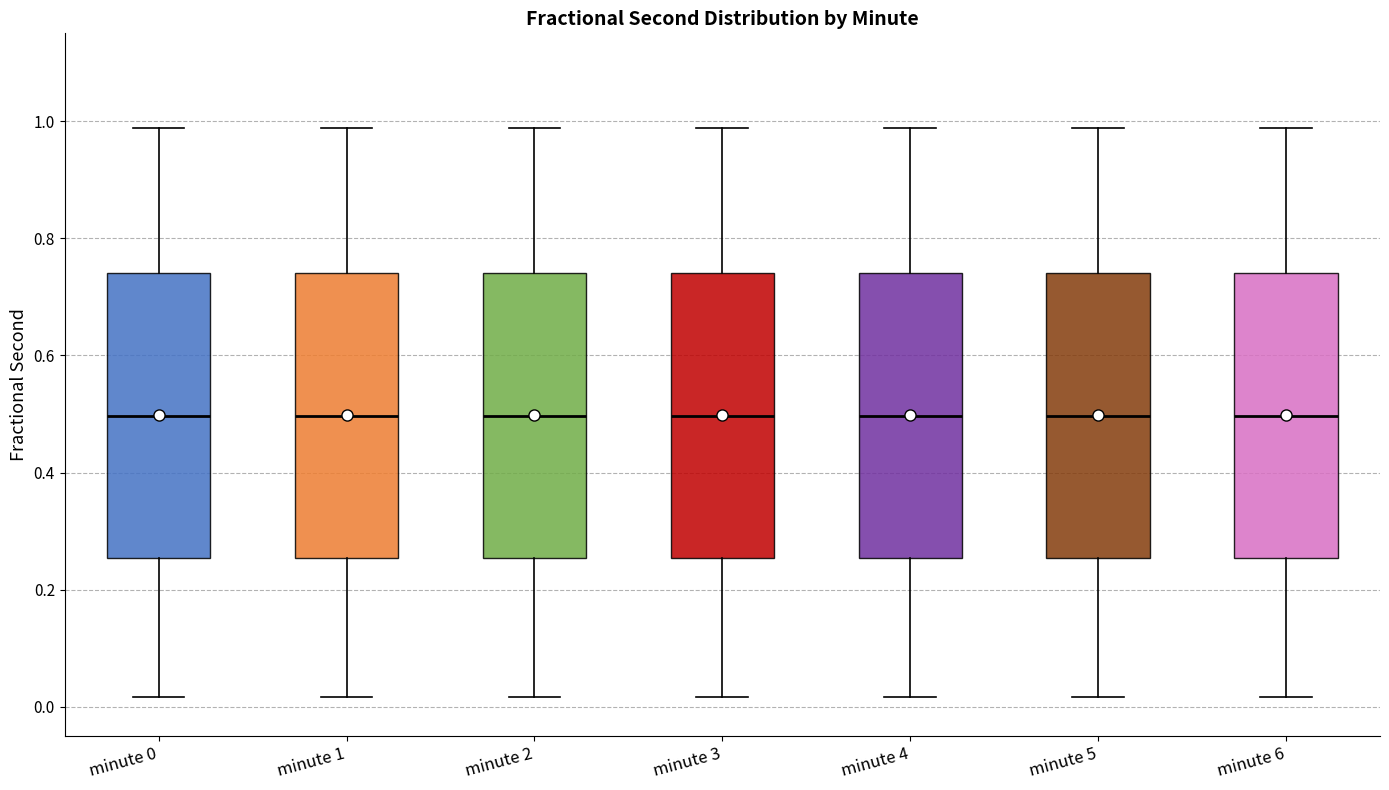

Where does the median line of the box for minute 6 sit on the y-axis? The values are not printed on the chart, so give them approximately, as read against the axis.

0.50